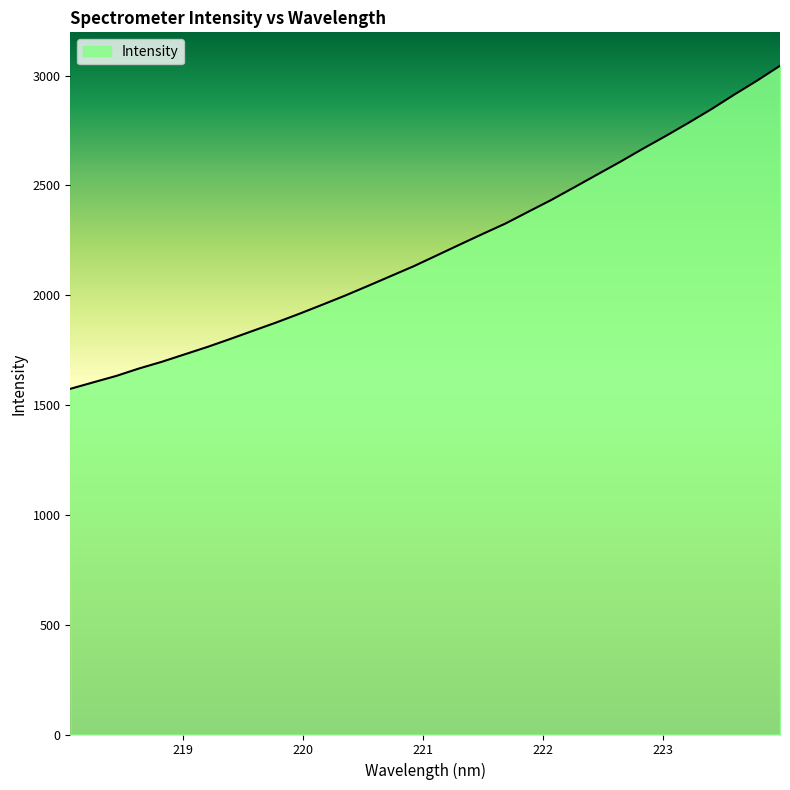

Count the number of categories in the chart.

32